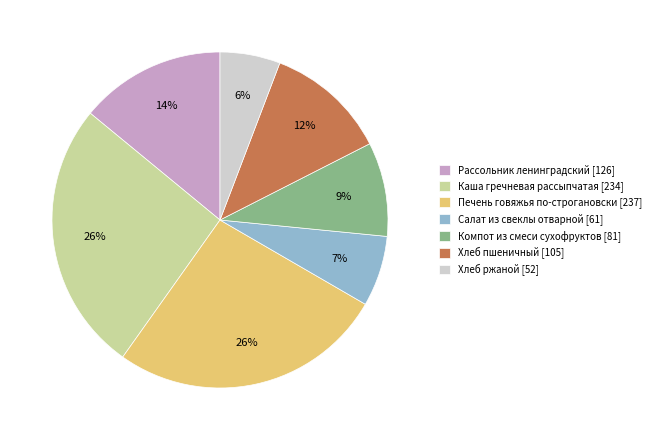

Do Компот из смеси сухофруктов and Печень говяжья по-строгановски together represent more than half of the pie?

No